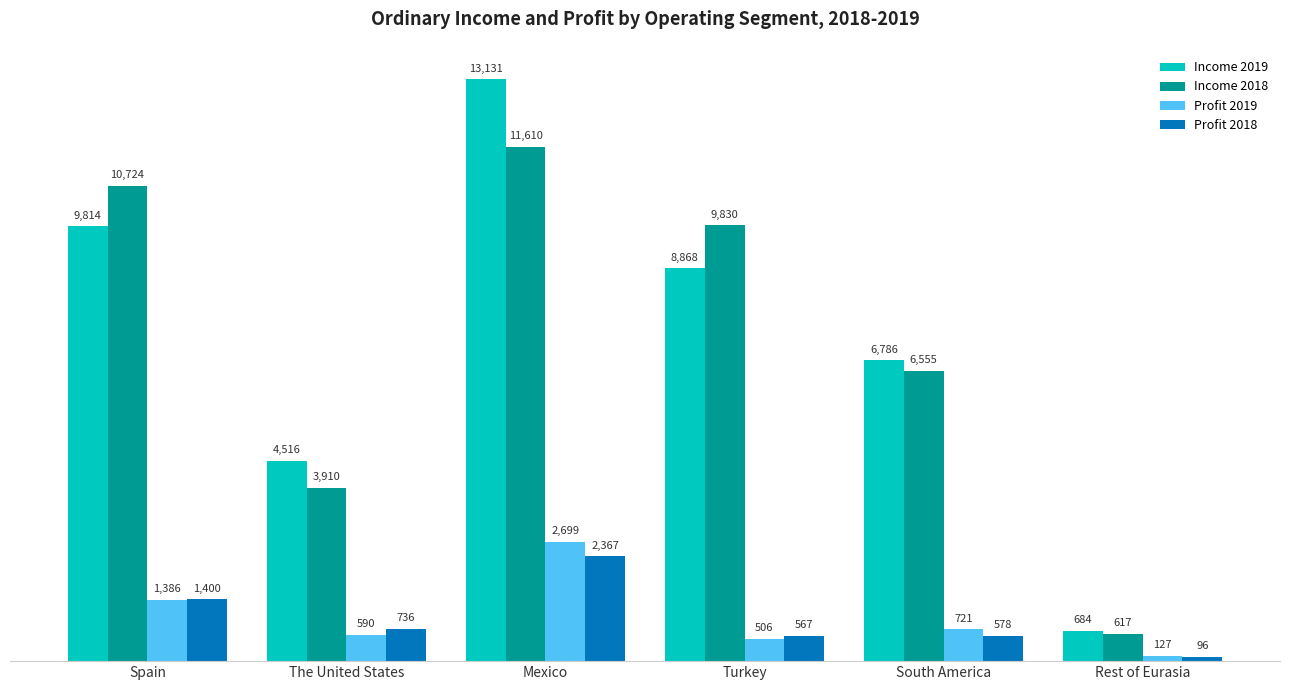

Count the number of categories in the chart.

6